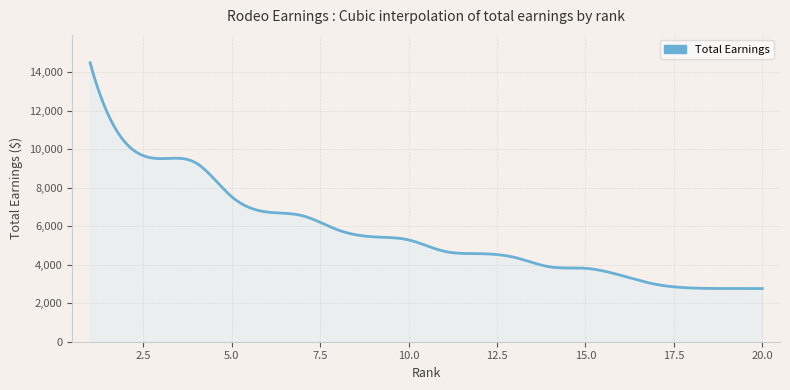

What is the smallest value displayed?

2758.7